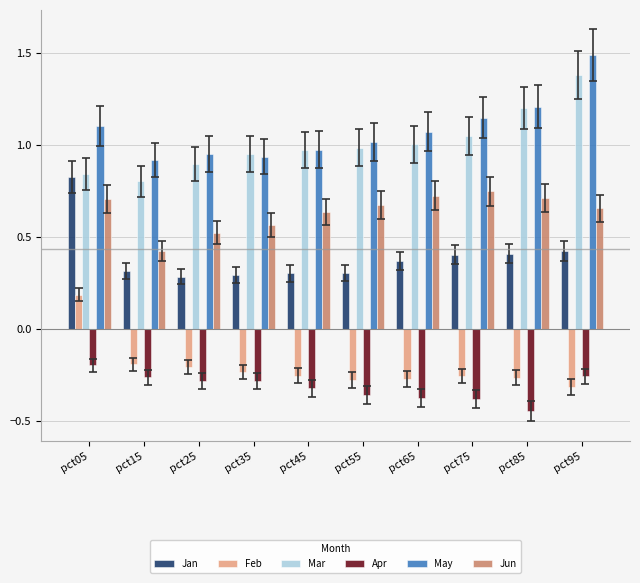

Between pct05 and pct25, which series saw the biggest shift?

Jan